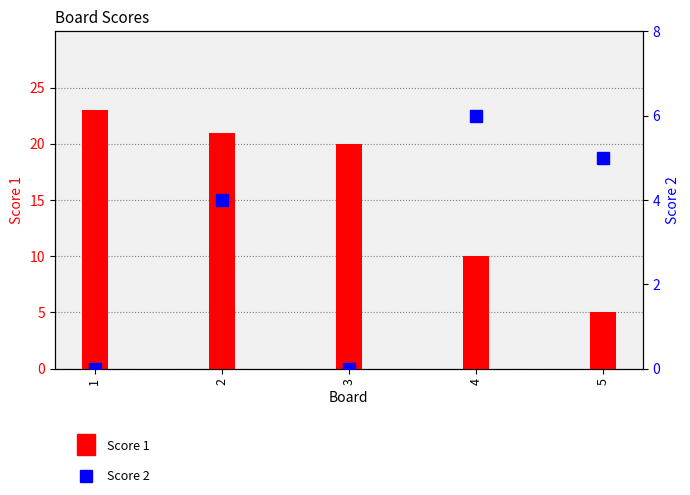

What is the greatest value displayed?

23